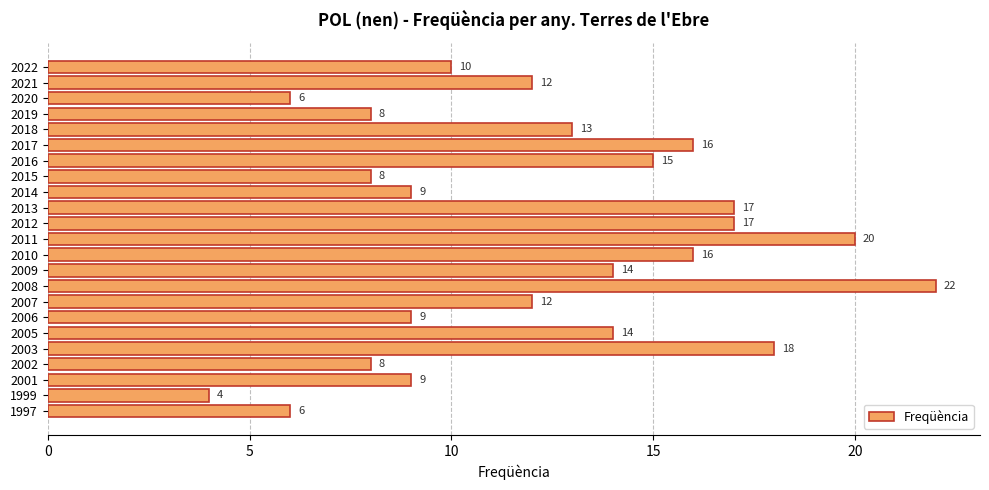

True or false: the data shows 13 at 2018.

True